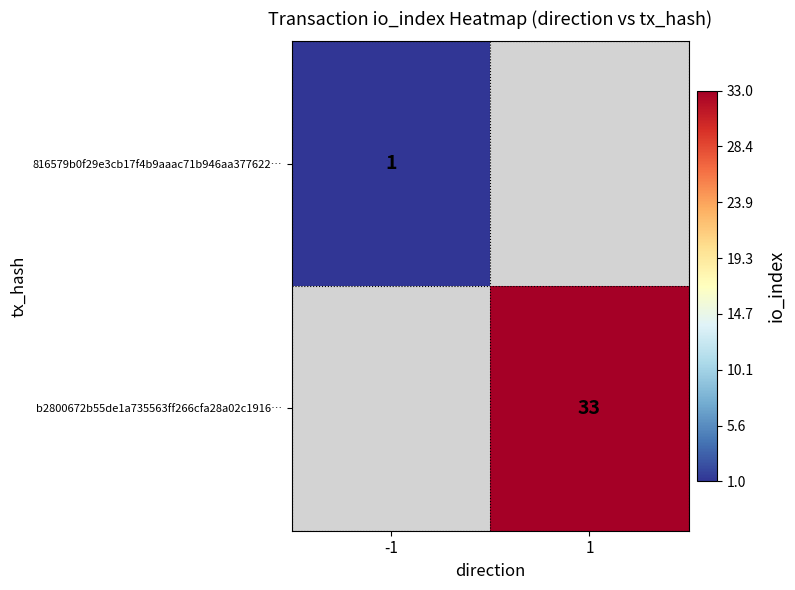

True or false: b2800672b55de1a735563ff266cfa28a02c1916… has a value of 33 at 1.

True